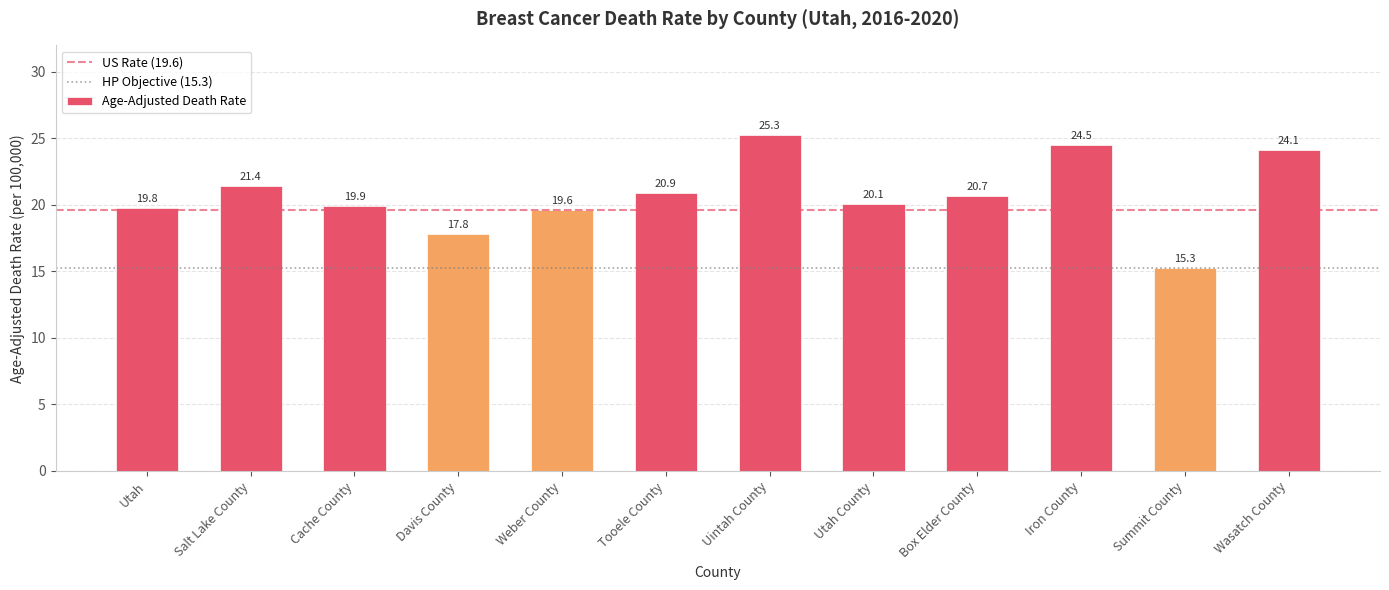

What is the approximate value at Uintah County?

25.3